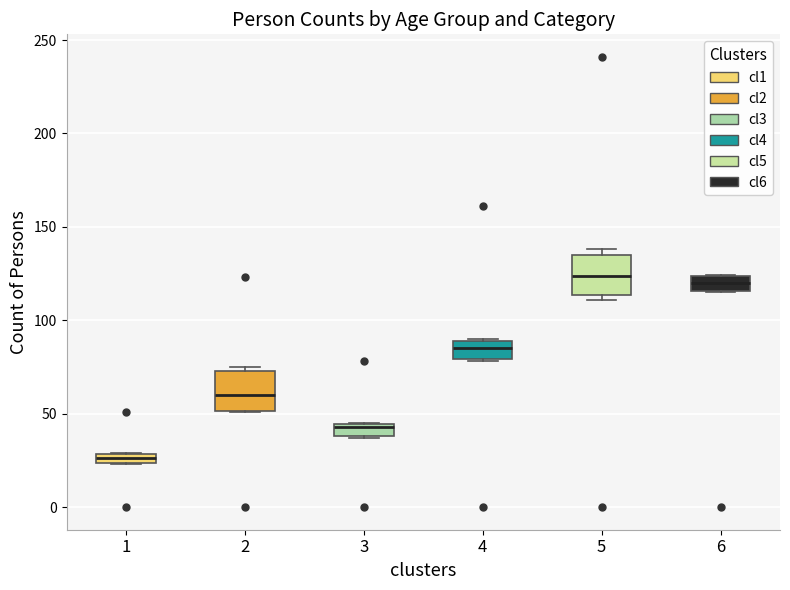

Where does the median line of the box at x = 6 sit on the y-axis? The values are not printed on the chart, so give them approximately, as read against the axis.

120